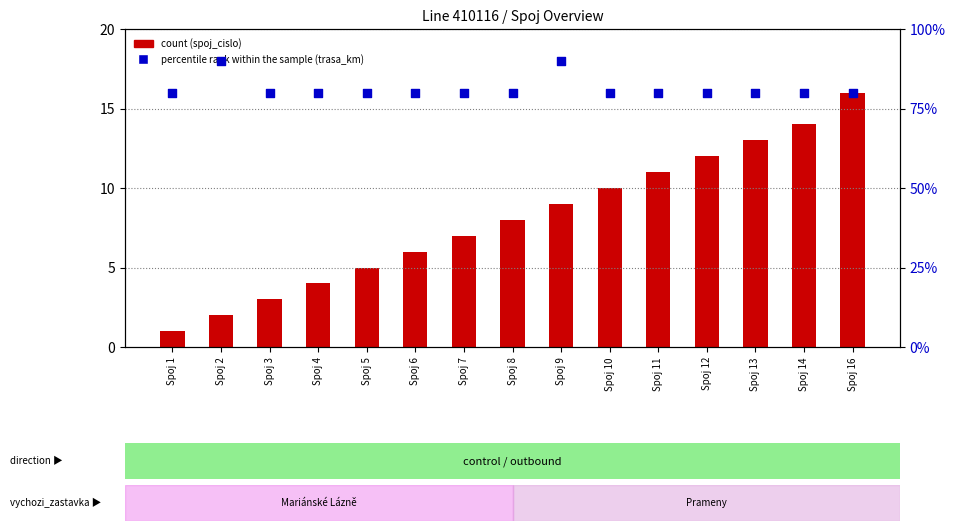

Which series has the largest total across all categories?

percentile rank within the sample